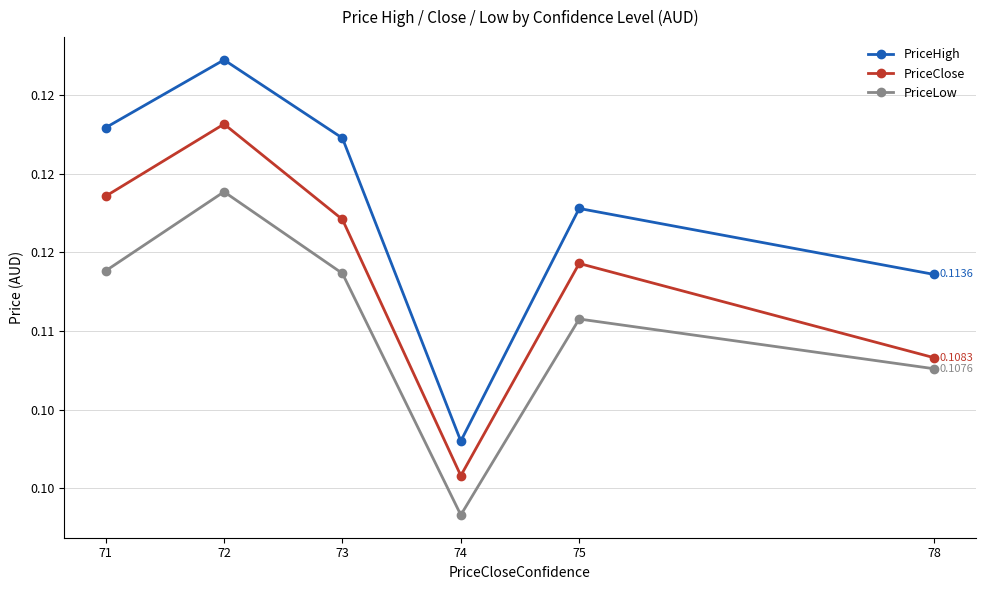

Reading left to right, what are all the values shown in this chart?

PriceHigh: 0.1	0.1	0.1	0.1	0.1	0.1
PriceClose: 0.1	0.1	0.1	0.1	0.1	0.1
PriceLow: 0.1	0.1	0.1	0.1	0.1	0.1